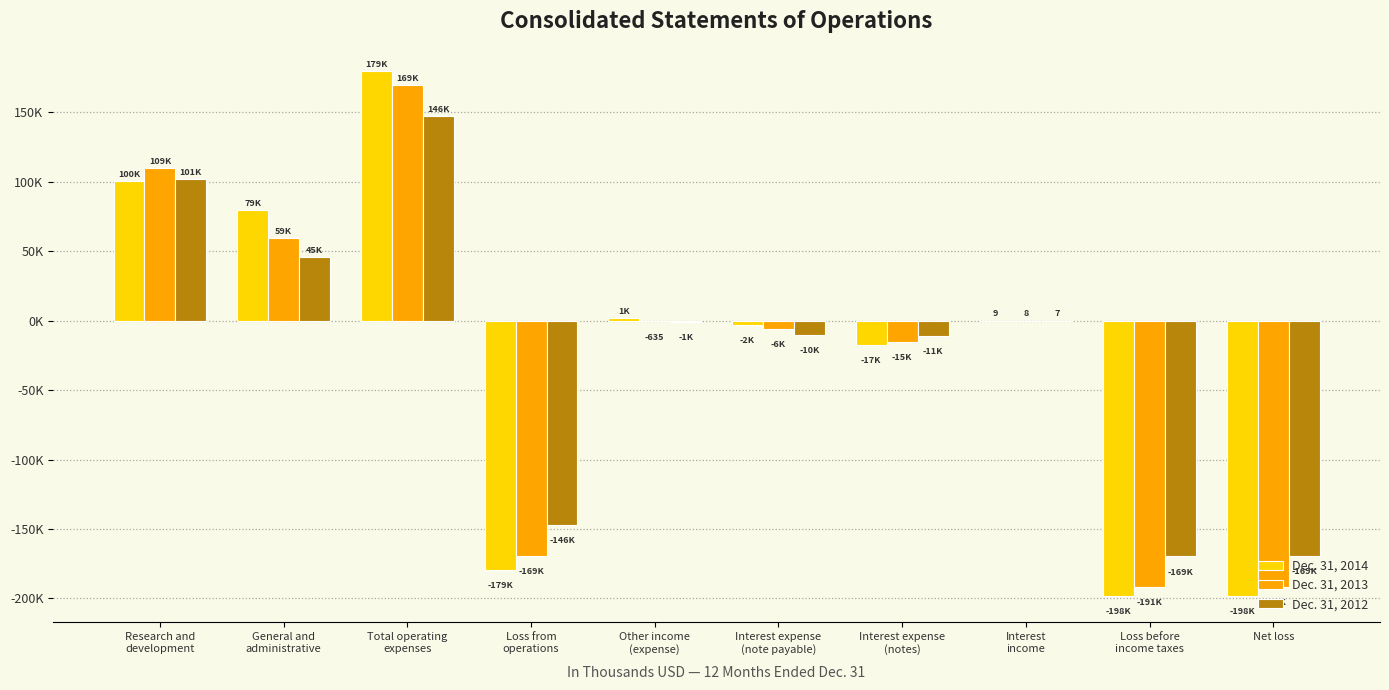

Between Loss from
operations and Interest
income, which is larger?

Interest
income